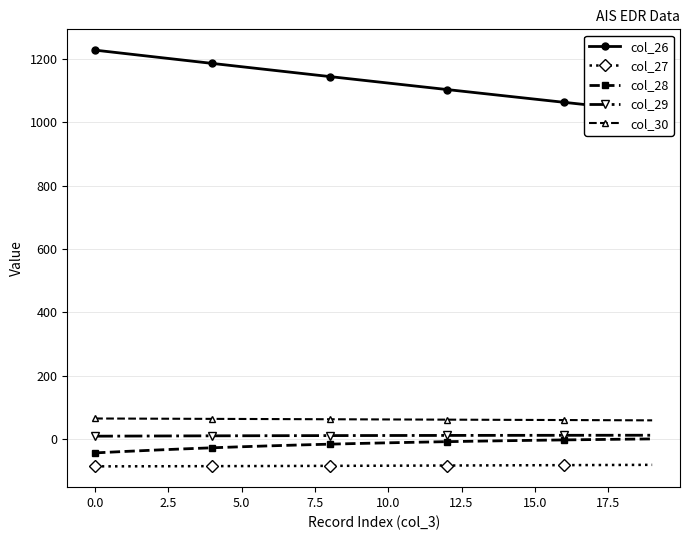

True or false: col_27 and col_29 intersect in this chart.

False